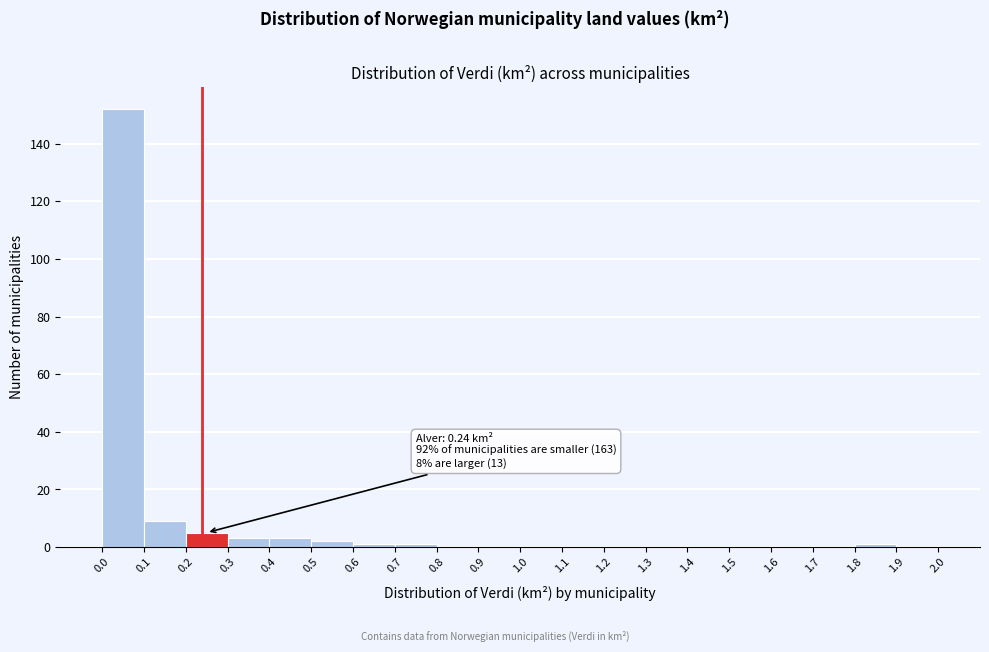

Which range on the x-axis has the tallest bar?

0.0 to 0.1